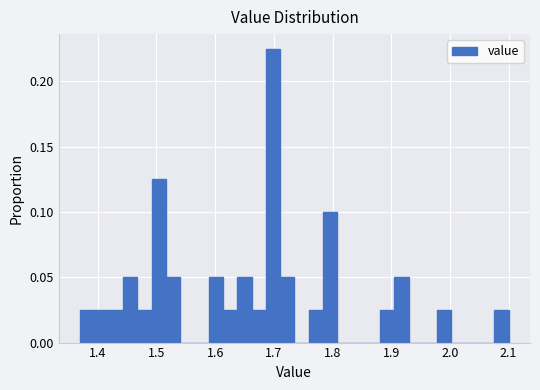

Around what value on the x-axis is the tallest bar? Give the approximate position of its centre, as read against the axis.

1.70